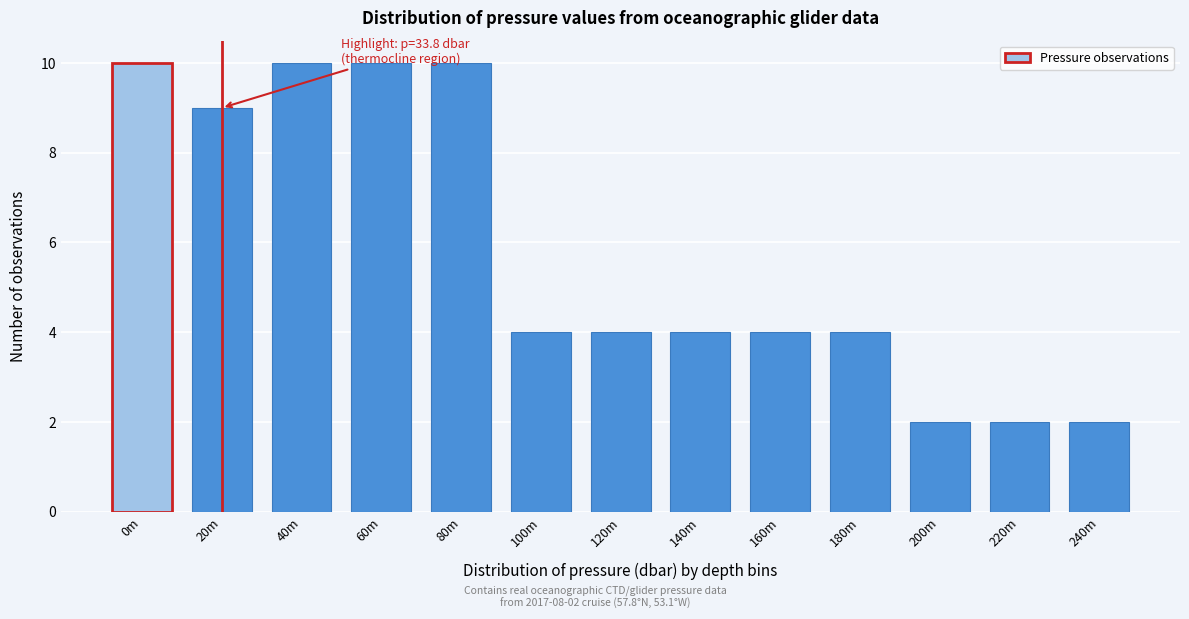

Reading right to left, extract all data points from this chart.

2	2	2	4	4	4	4	4	10	10	10	9	10